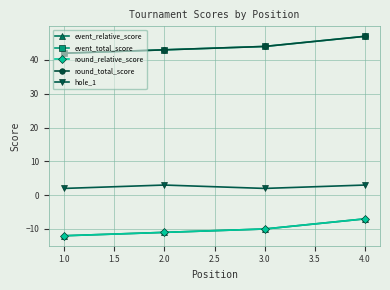

True or false: round_relative_score has more than 0 points higher than both neighbors.

False